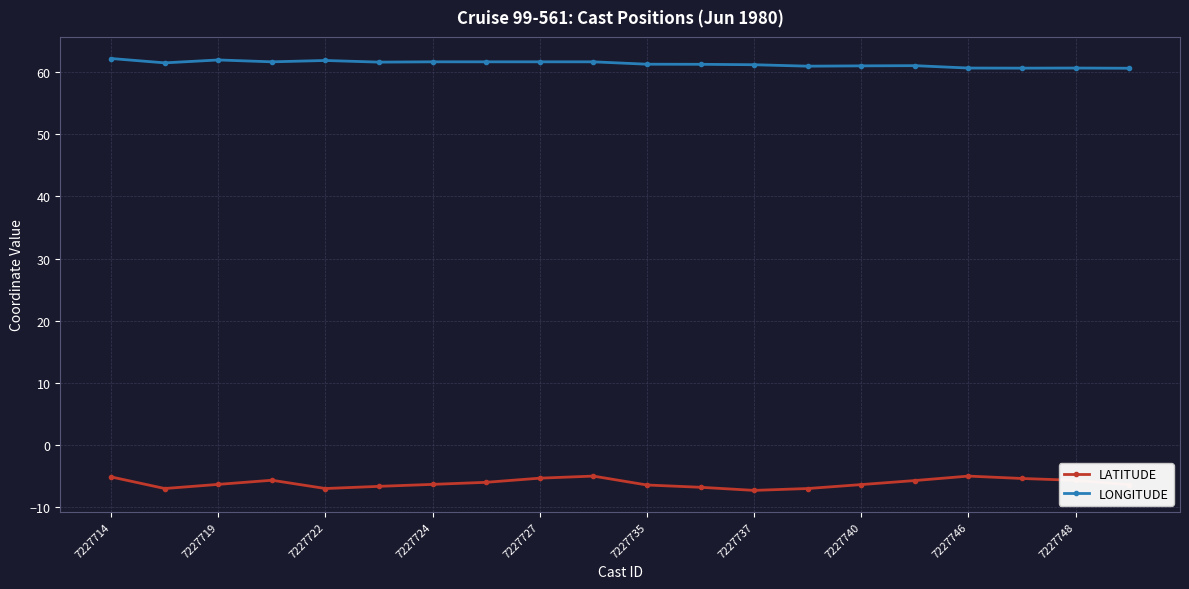

Which series has the largest total across all categories?

LONGITUDE